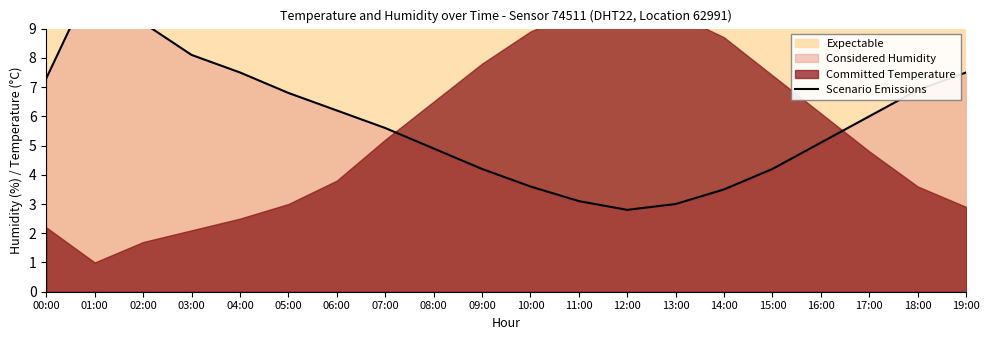

What is the label of the 13th point from the right?

07:00